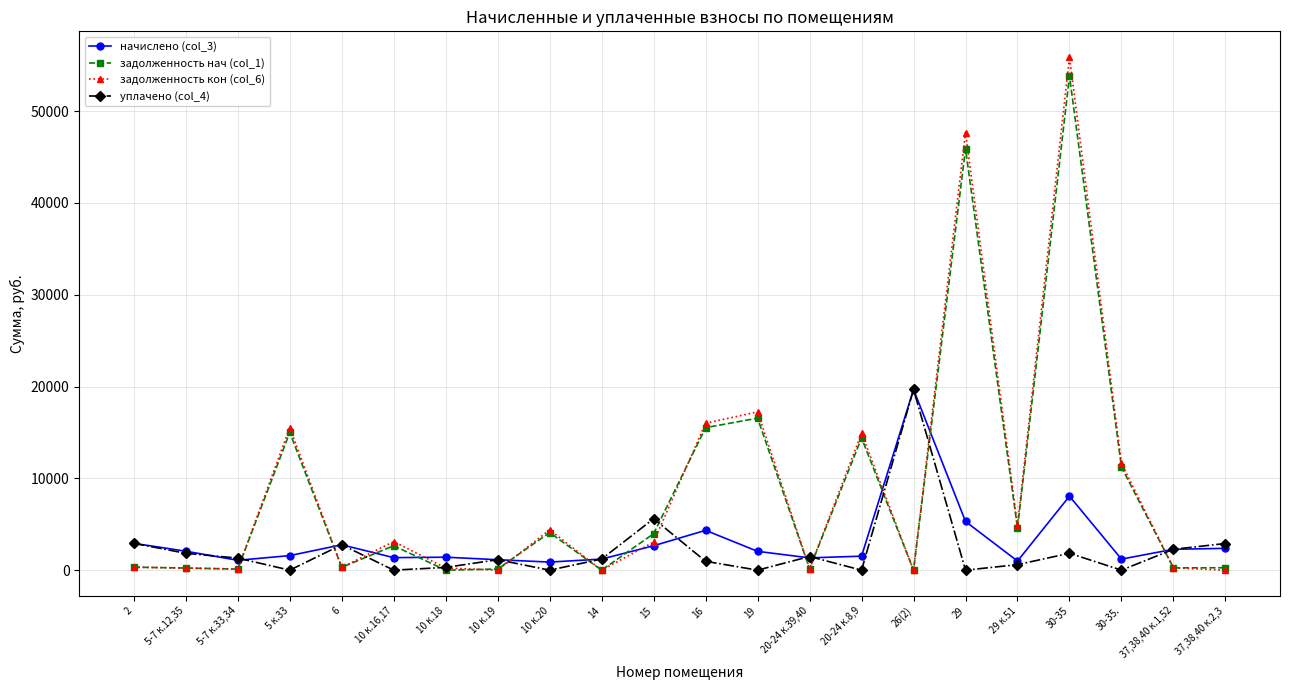

Where is уплачено (col_4) nearest to the value 9840?

15